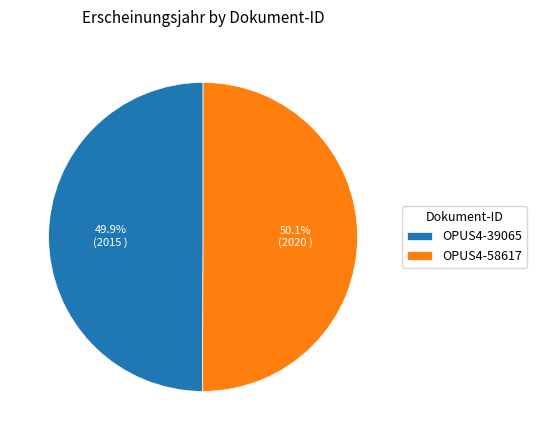

Is there any slice that represents more than half of the pie?

Yes